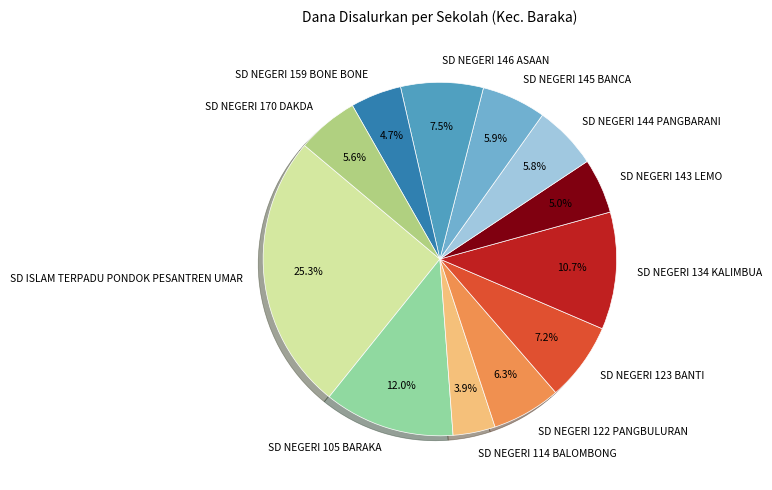

Is it true that SD NEGERI 159 BONE BONE is 12% of the pie?

False